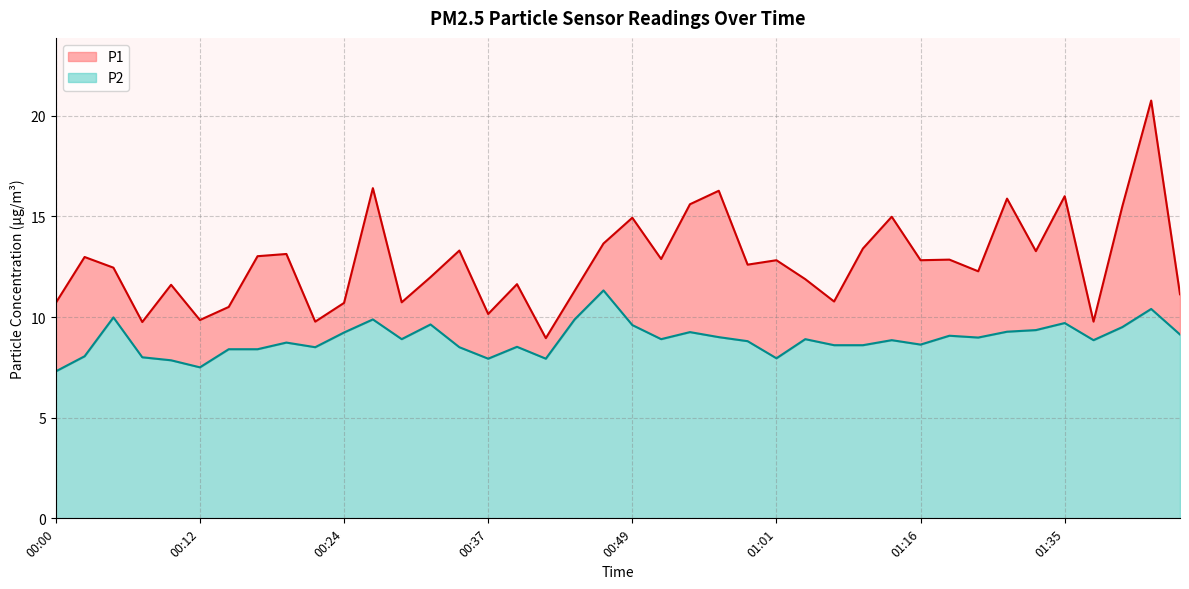

What is the total value across all series at 01:09?

19.4